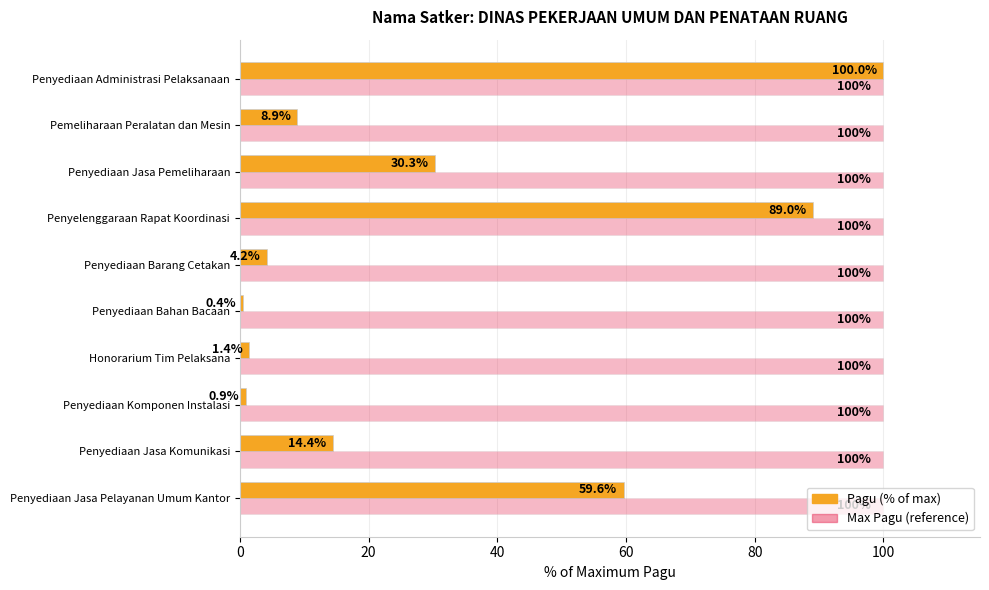

What is the minimum value for Max Pagu (reference)?

100.0